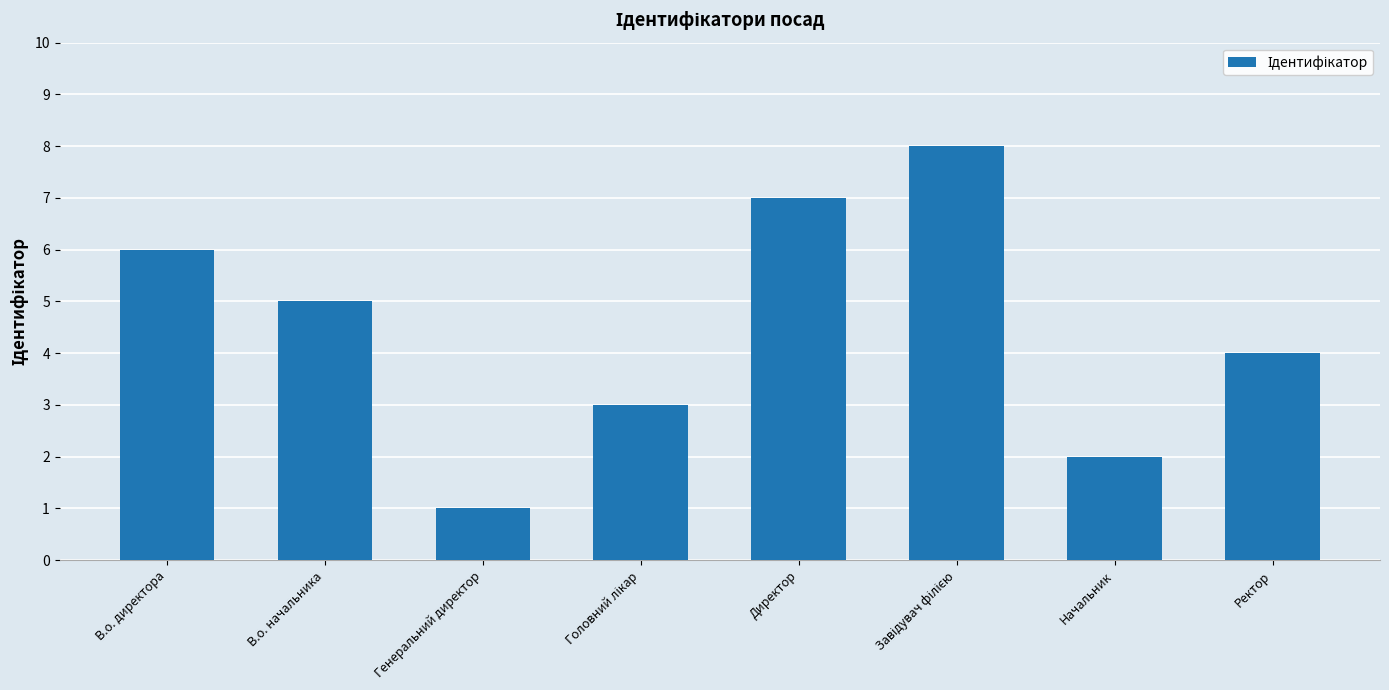

Reading right to left, extract all data points from this chart.

4	2	8	7	3	1	5	6